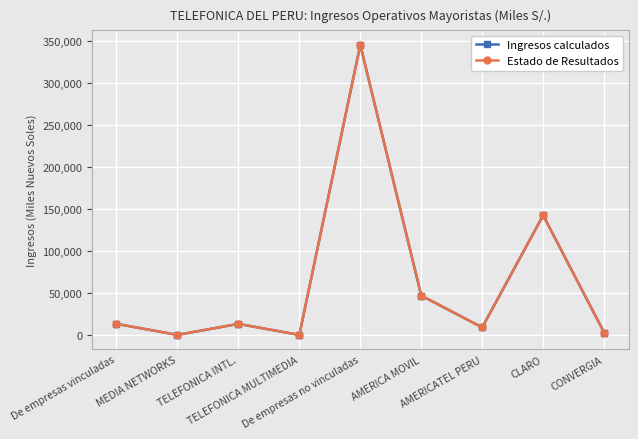

Is this an area chart (filled region under the line)?

No